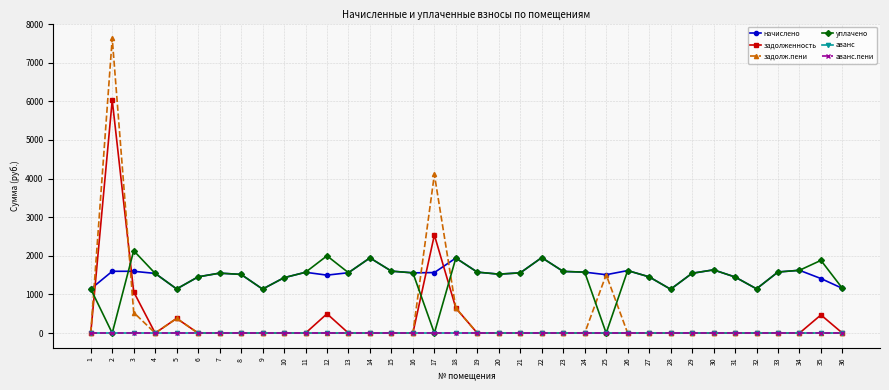

Is this an area chart (filled region under the line)?

No